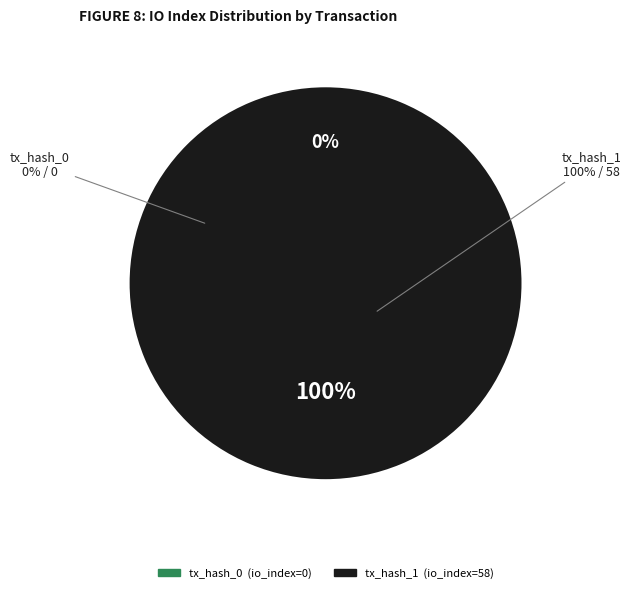

How many segments does this pie chart have?

2